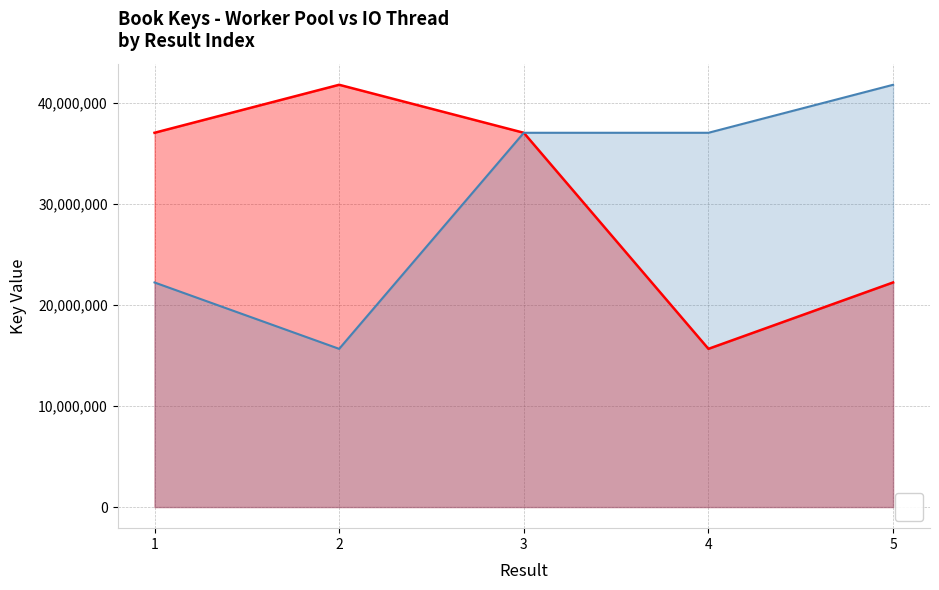

Which series has the largest Y range (max minus min)?

Key (Worker Pool)